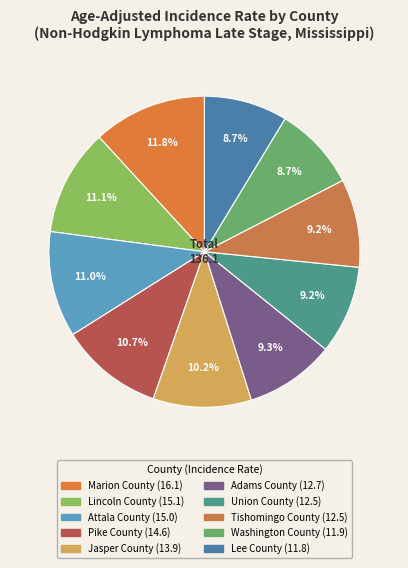

Does Tishomingo County account for over 50% of the chart?

No